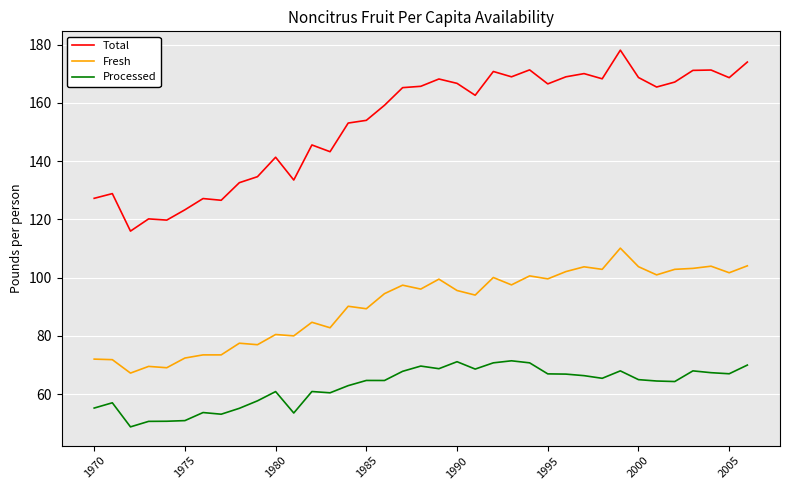

True or false: Fresh and Total cross at least once.

False